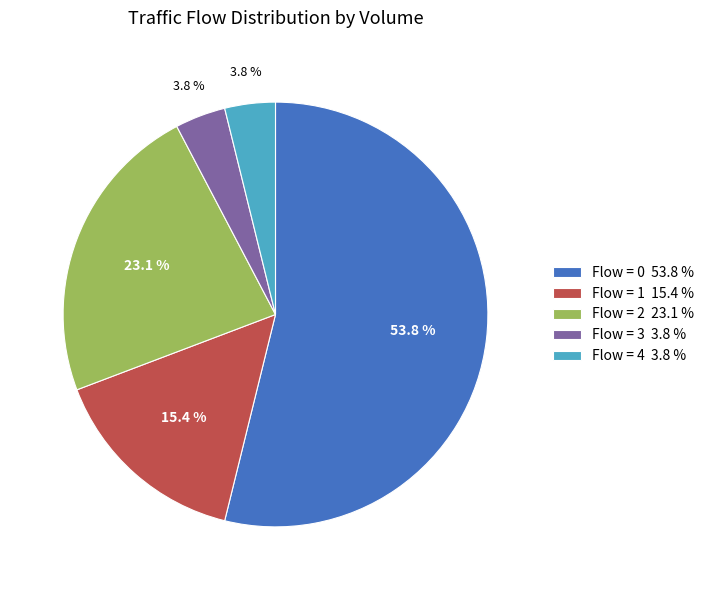

What percentage is NOT represented by Flow = 2 23.1 %?

76.9%